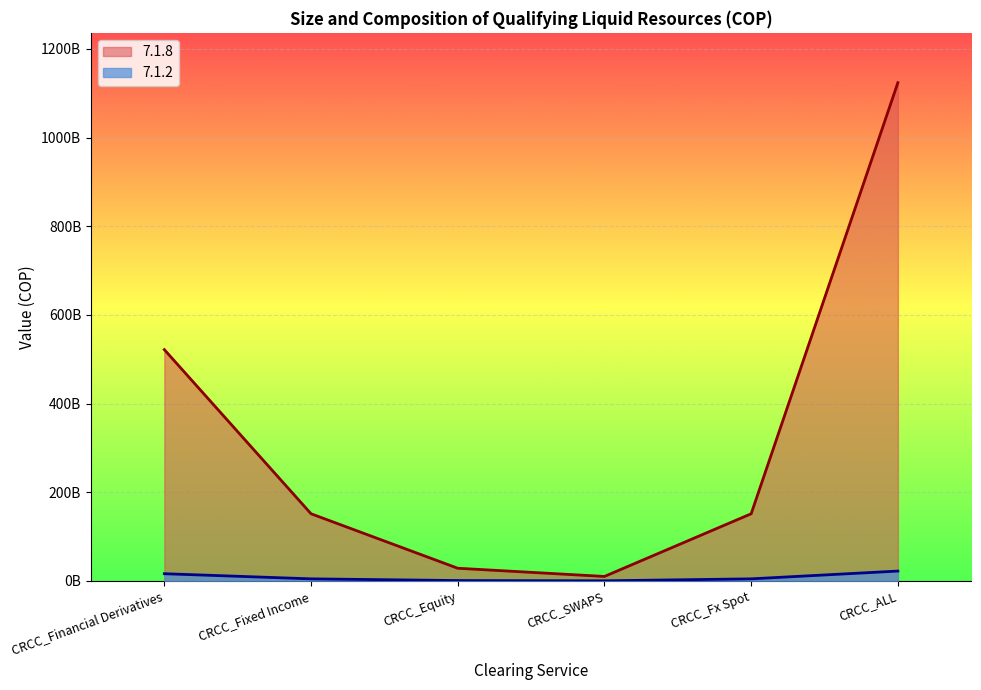

How many values in the 7.1.2 series exceed 4743408523?

4